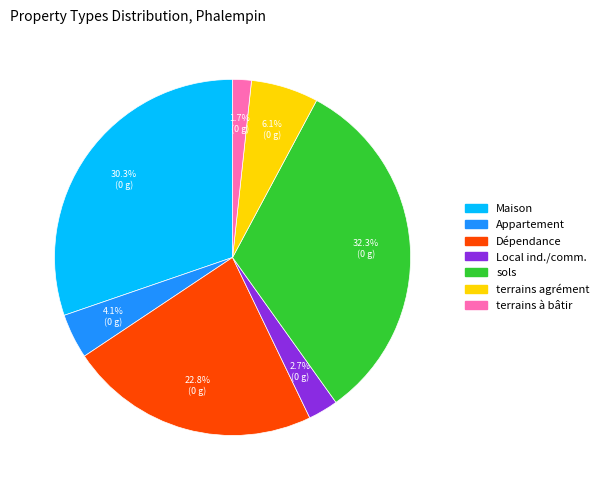

What is the smallest slice in the pie chart?

terrains à bâtir